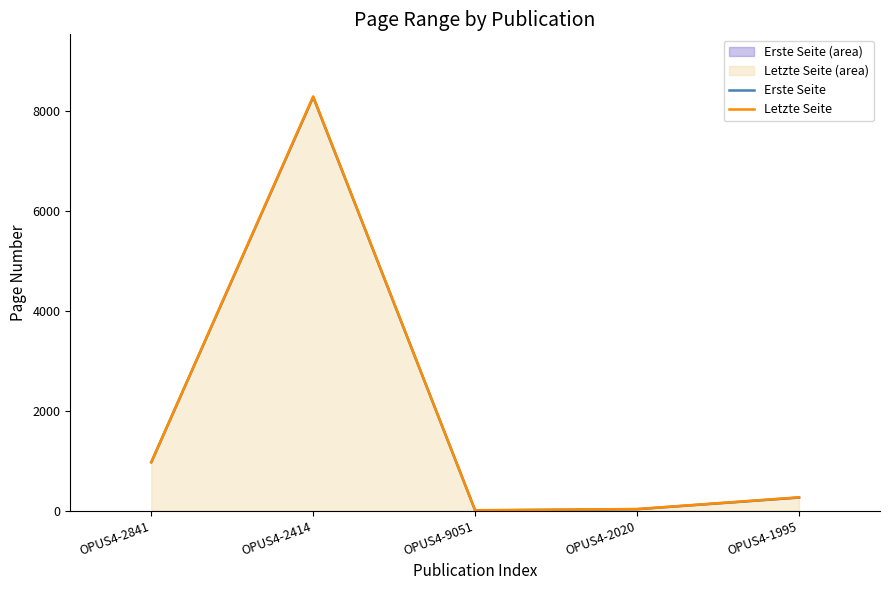

True or false: Letzte Seite and Erste Seite cross at least once.

False